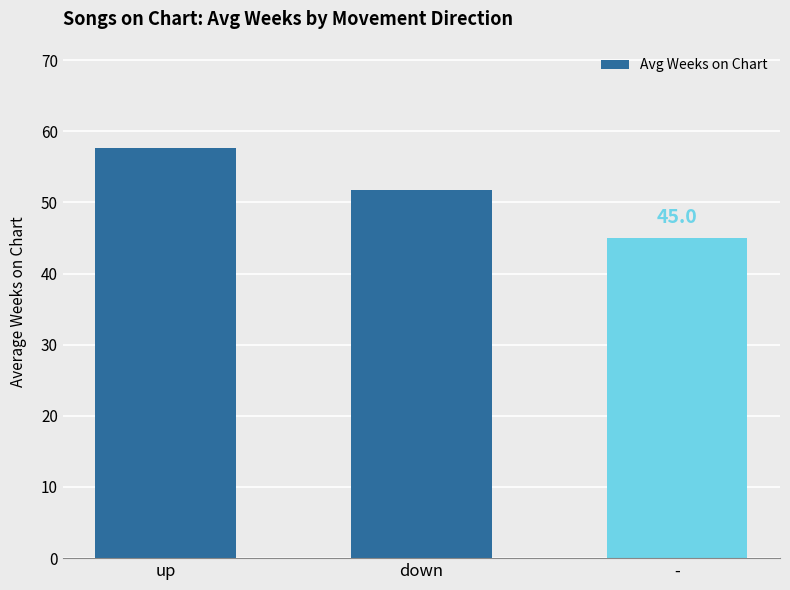

The chart shows a value of 45.0 at -. True or false?

True